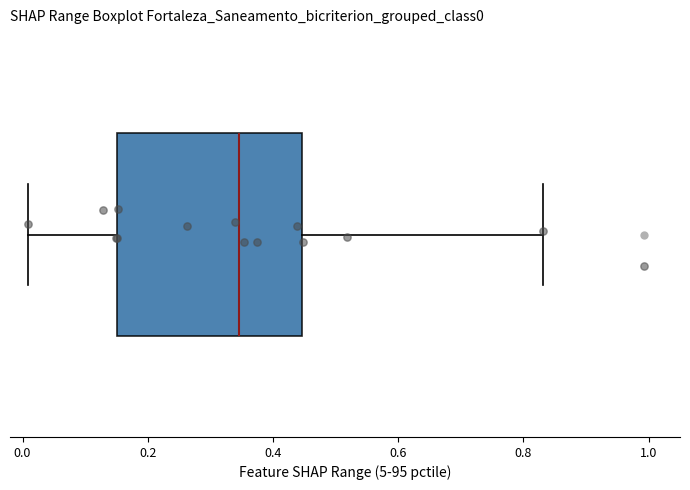

Read this box plot against the x-axis: the position of the median line, the range covered by the box, and the ends of both whiskers. The values are not printed on the chart, so give them approximately, as read against the axis.

median 0.34, box 0.16 to 0.44, whiskers 0.00 to 0.84